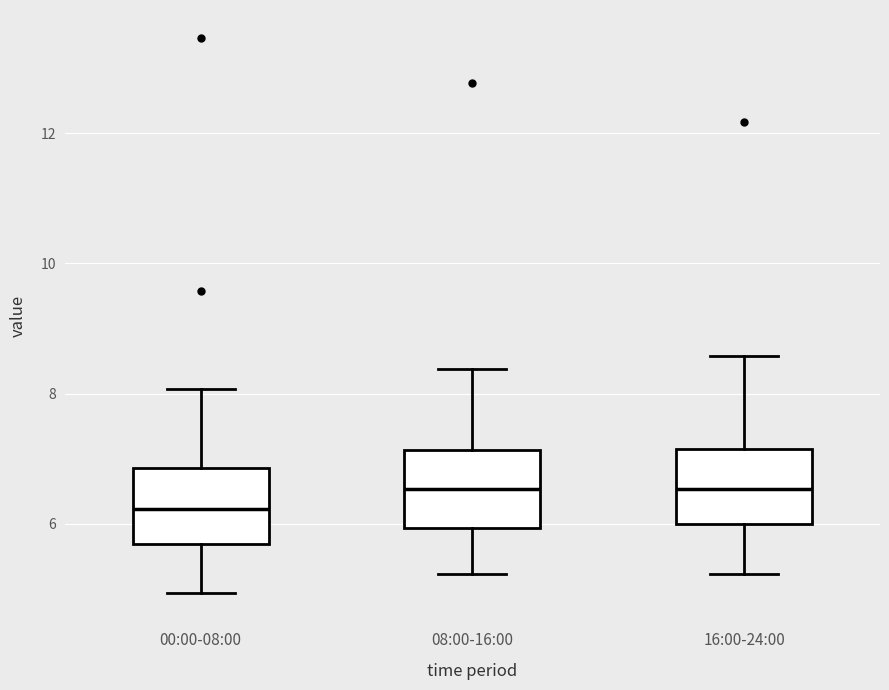

Reading left to right, read every box against the y-axis: the position of its median line, the range the box covers, and the ends of its whiskers. The values are not printed on the chart, so give them approximately, as read against the axis.

00:00-08:00: median 6.2, box 5.6 to 6.8, whiskers 5.0 to 8.0
08:00-16:00: median 6.6, box 6.0 to 7.2, whiskers 5.2 to 8.4
16:00-24:00: median 6.6, box 6.0 to 7.2, whiskers 5.2 to 8.6